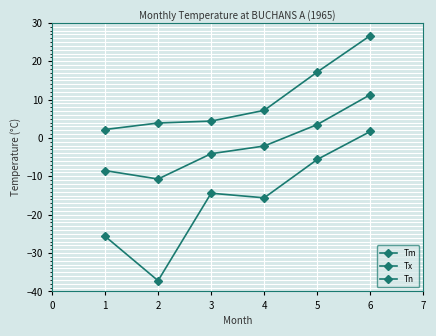

True or false: Tn and Tx intersect in this chart.

False